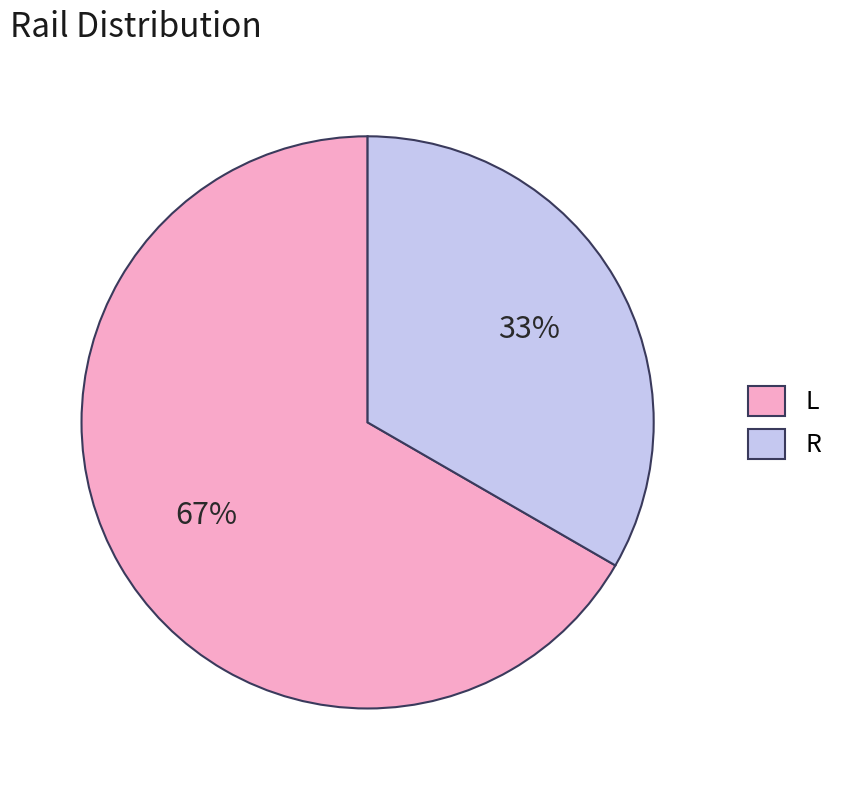

Do L and R together represent more than half of the pie?

Yes